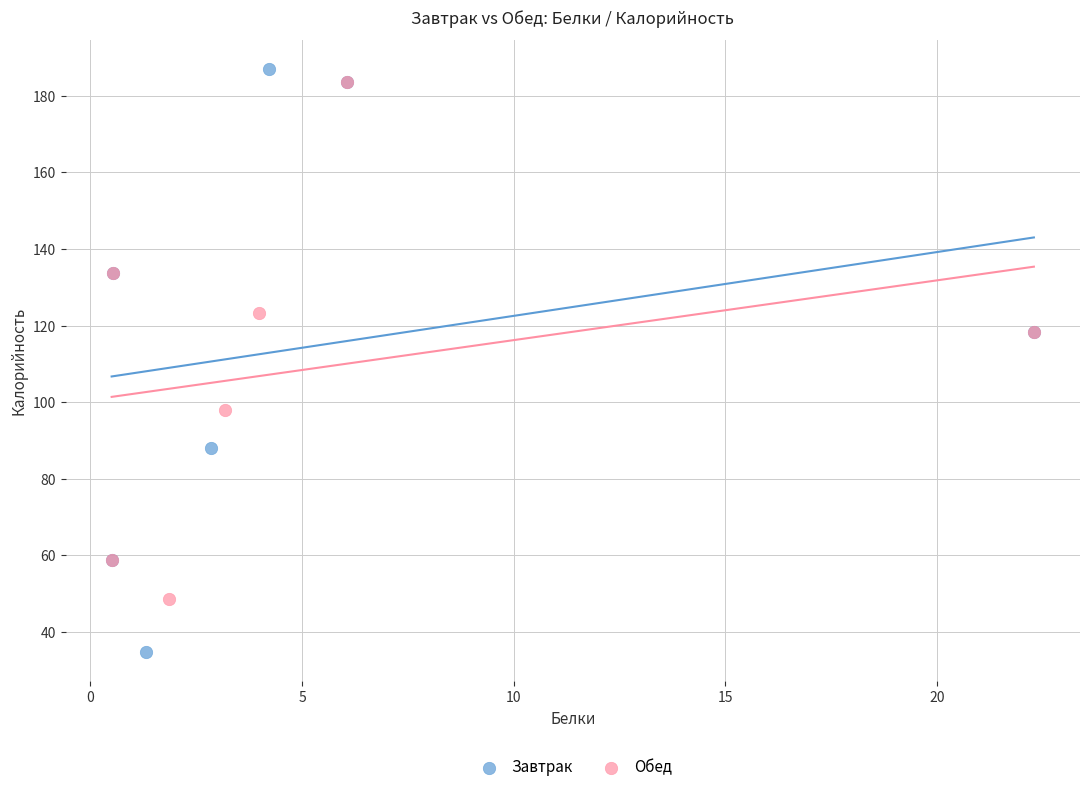

Which series reaches the minimum Y coordinate?

Завтрак